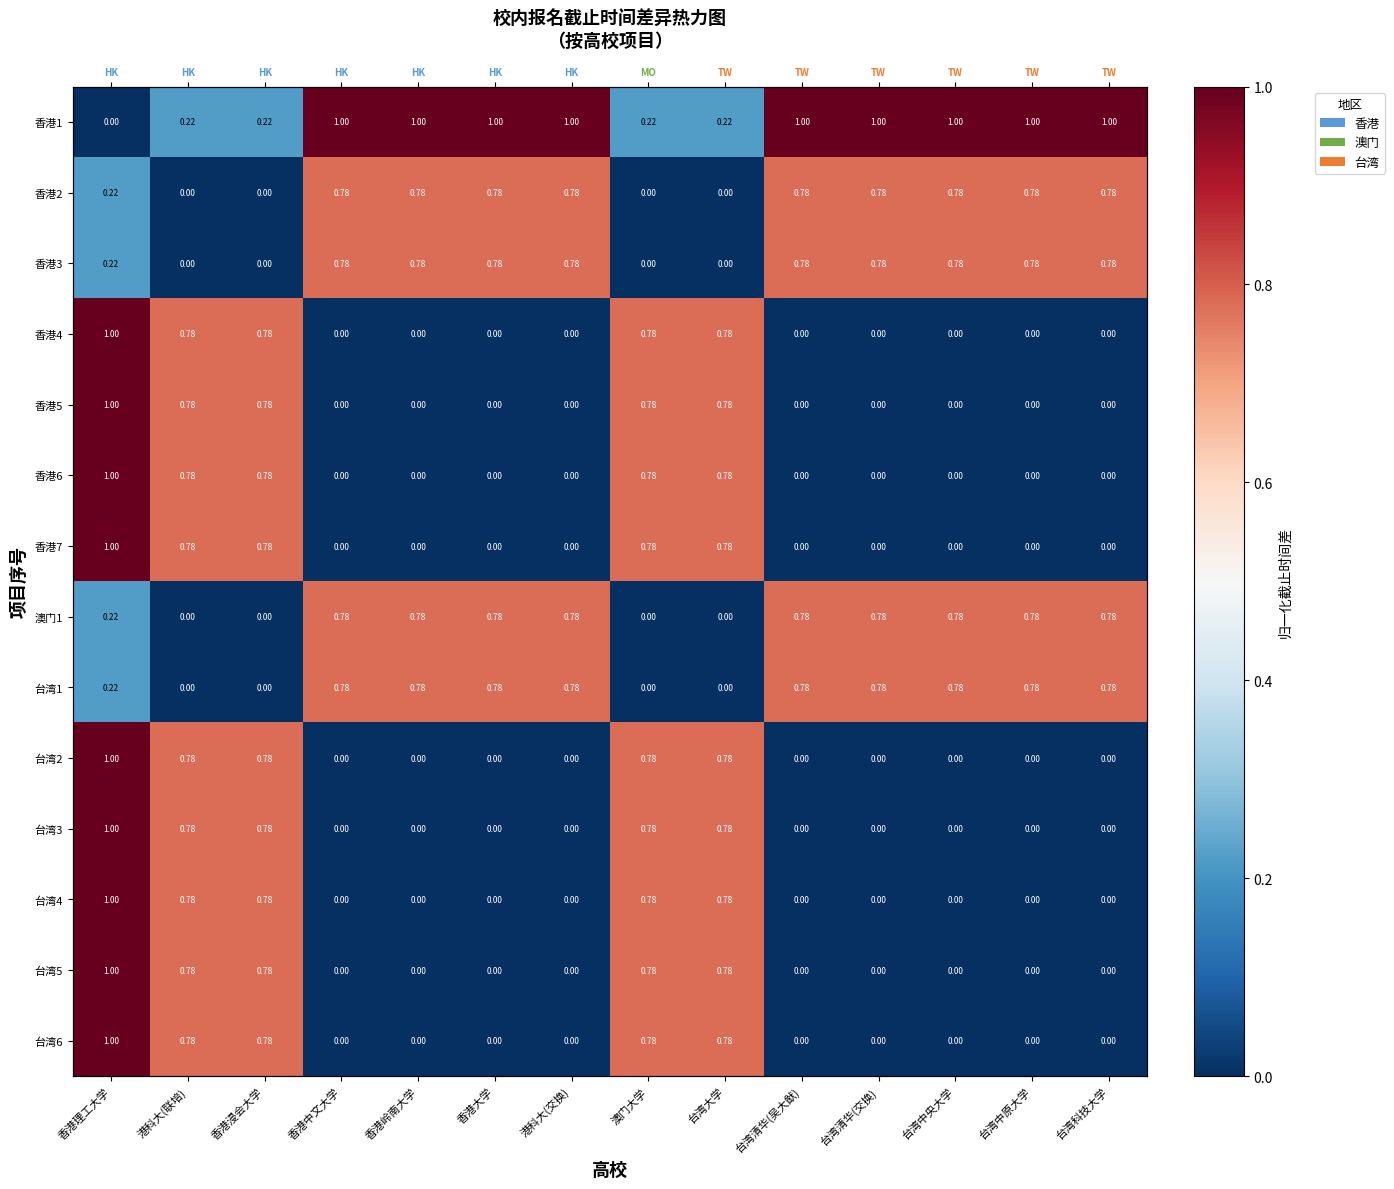

What is the sum of the 澳门1 values at 台湾清华(吴大猷) and 香港岭南大学?

1.6